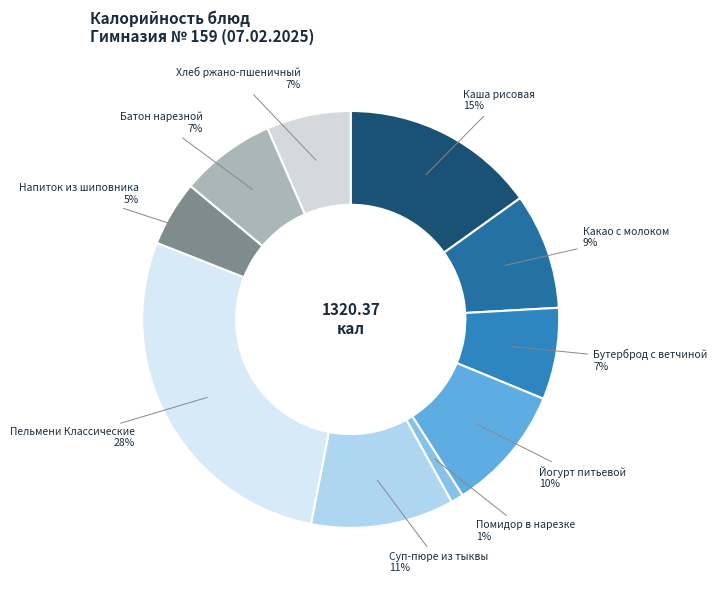

To the nearest percent, what is the difference between the Бутерброд с ветчиной and Каша рисовая slice percentages?

8%